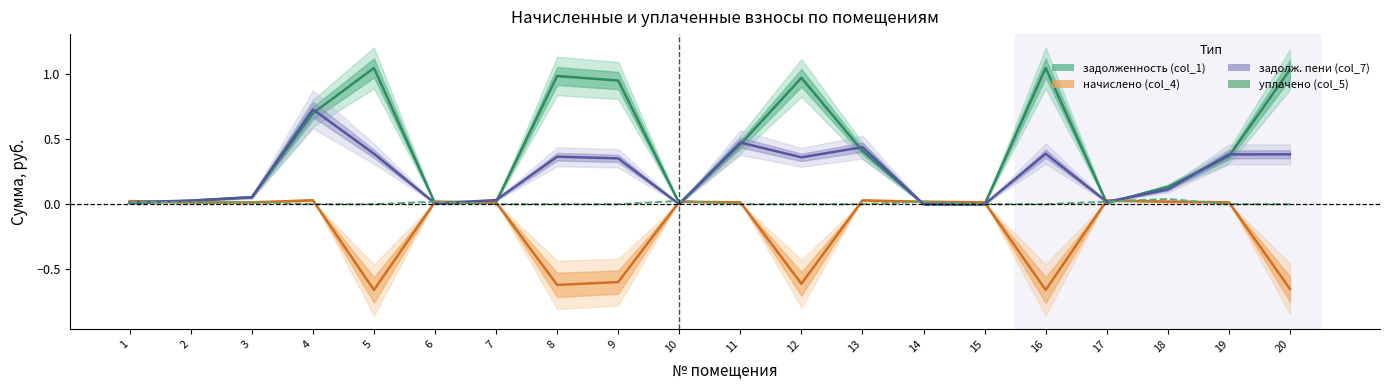

Which series has the largest total across all categories?

задолженность (col_1)